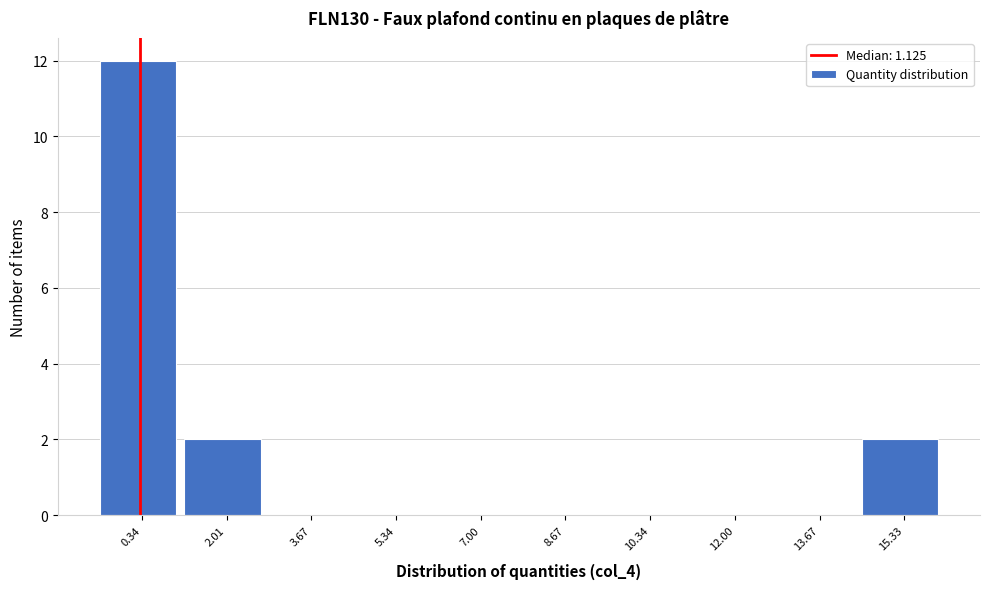

Reading left to right, transcribe all the data shown in this chart.

0.34=12	2.01=2	3.67=0	5.34=0	7.00=0	8.67=0	10.34=0	12.00=0	13.67=0	15.33=2